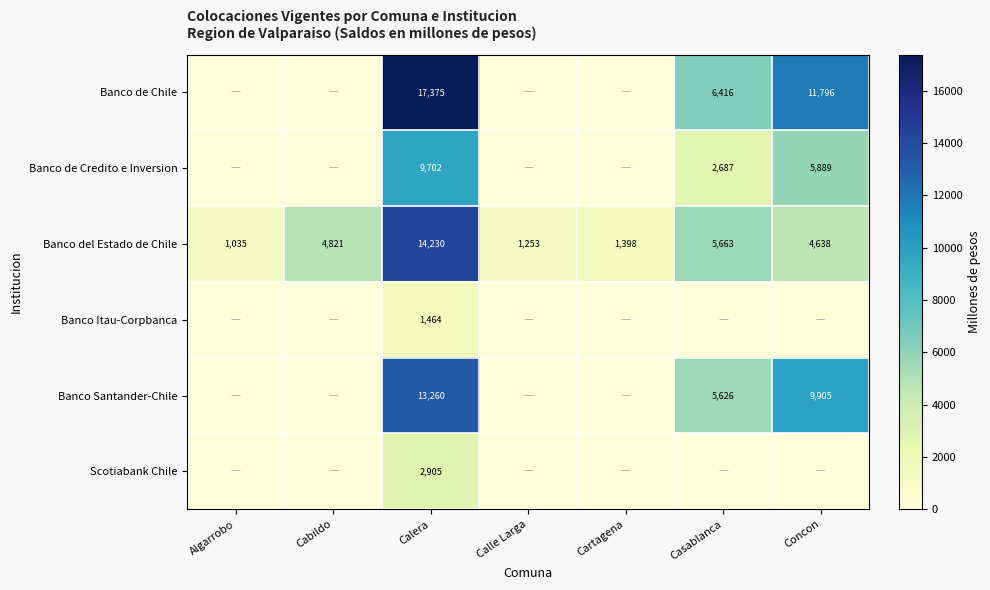

The Banco Itau-Corpbanca series shows 1938 at Calera. True or false?

False